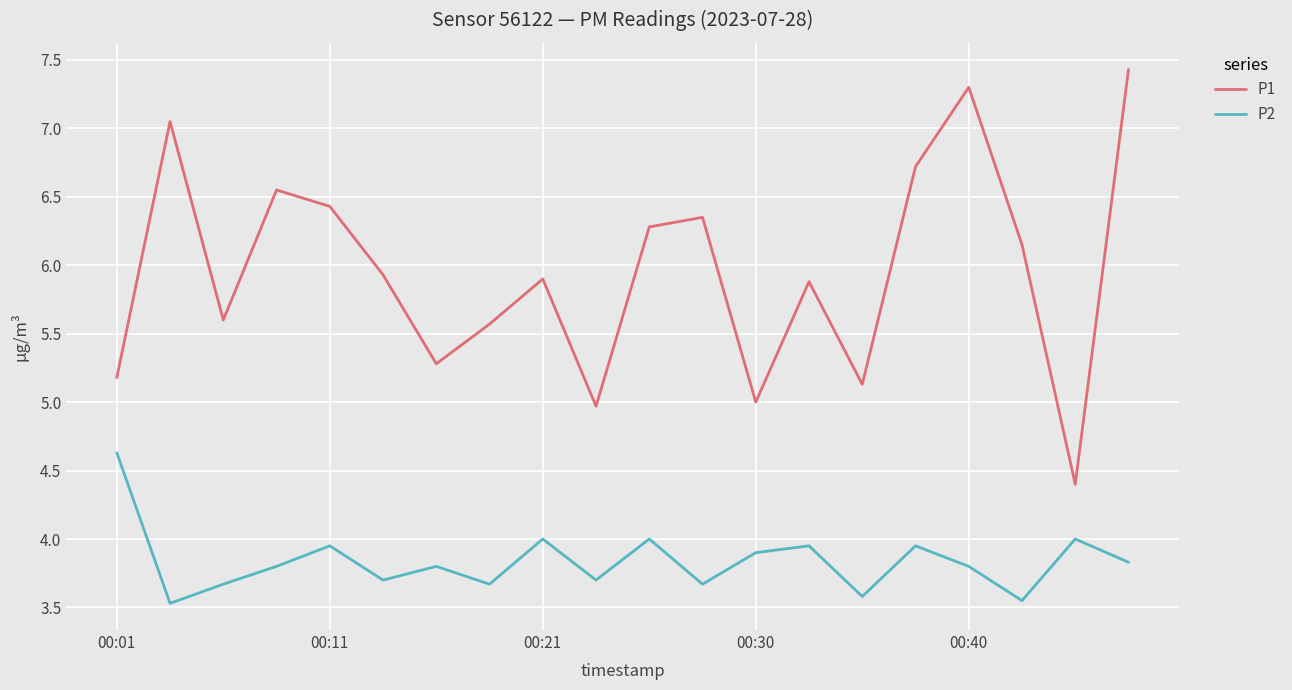

True or false: P1 and P2 cross at least once.

False